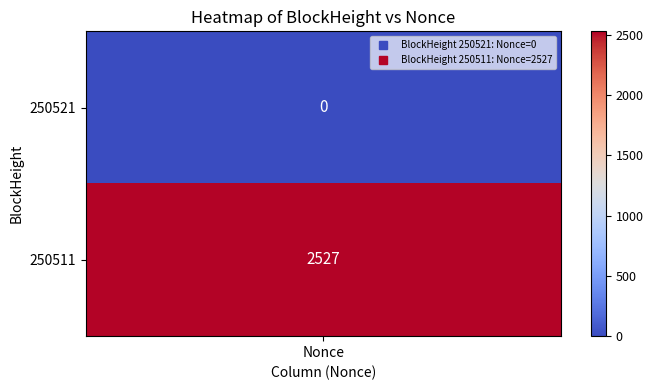

The chart shows a value of 0 at BlockHeight. True or false?

True